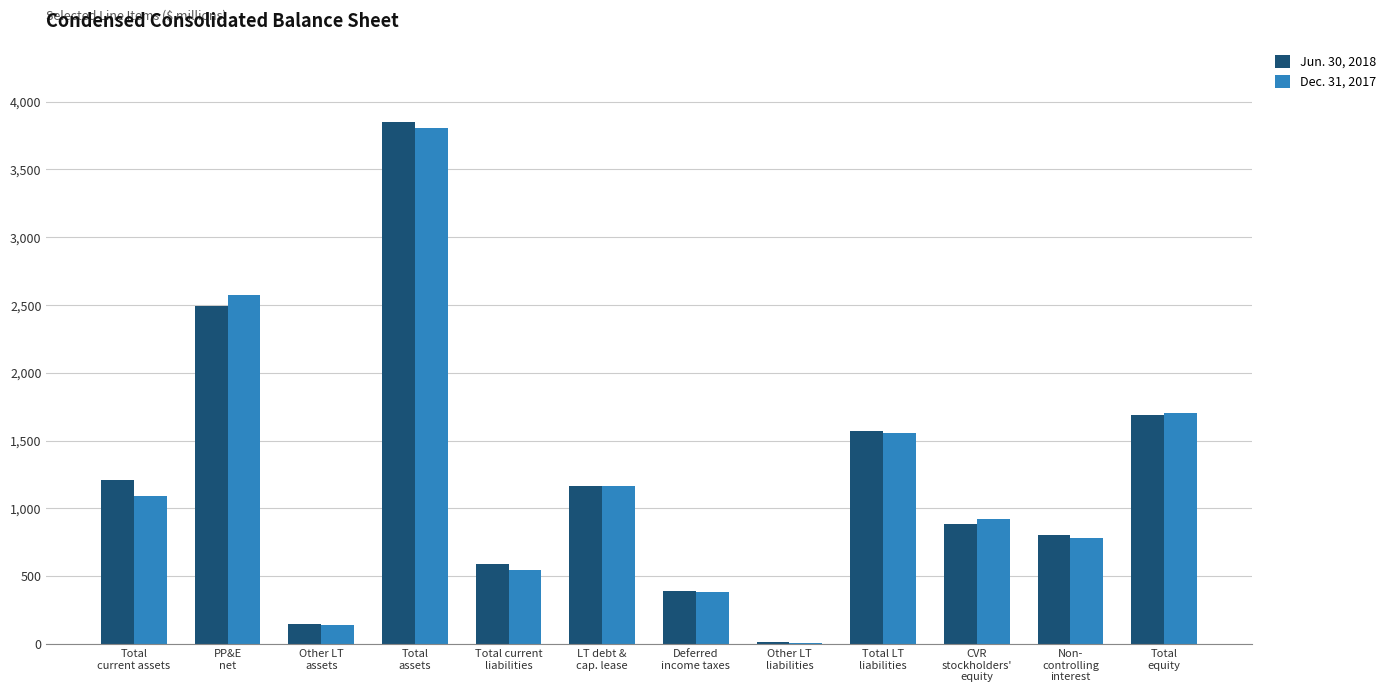

Which series changed the most between Total
current assets and Total current
liabilities?

Jun. 30, 2018